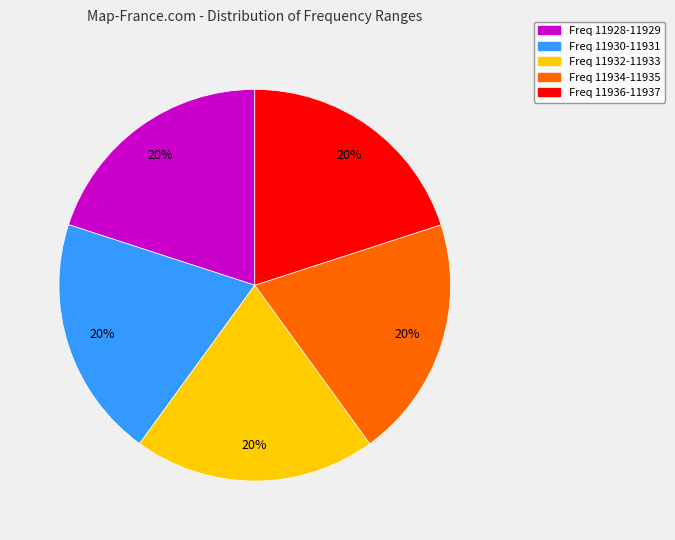

How many slices are in this pie chart?

5